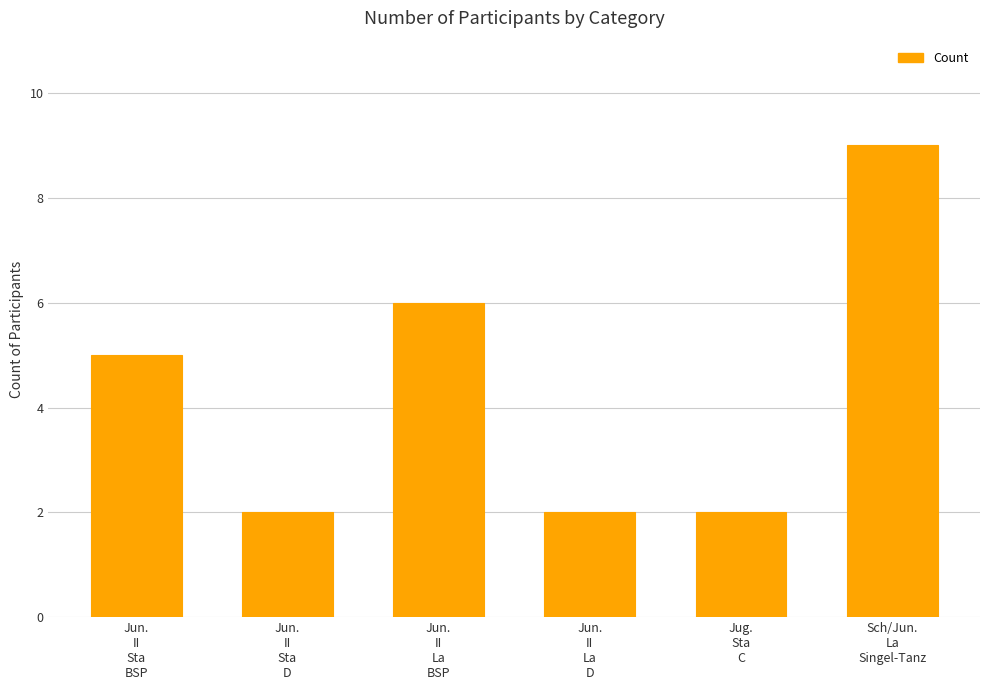

Reading left to right, extract all data points from this chart.

5	2	6	2	2	9